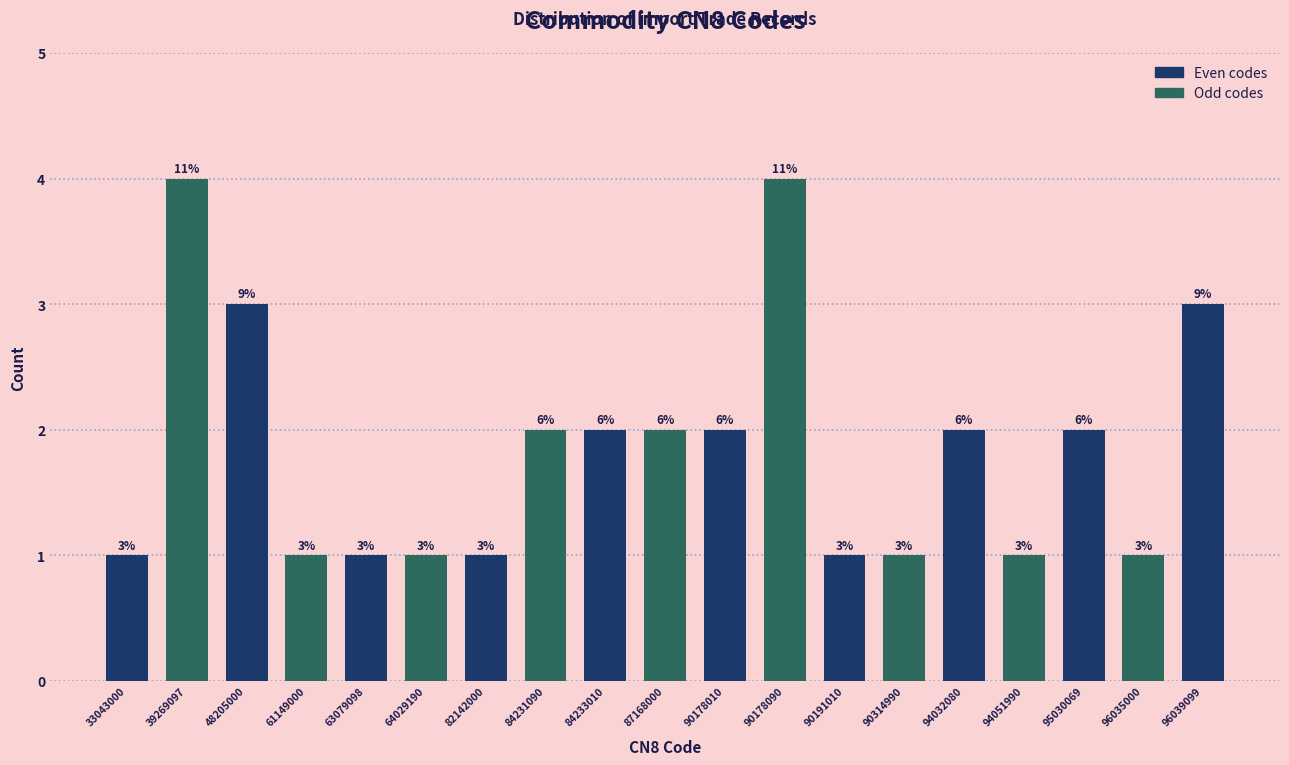

How many bars are there in total?

19